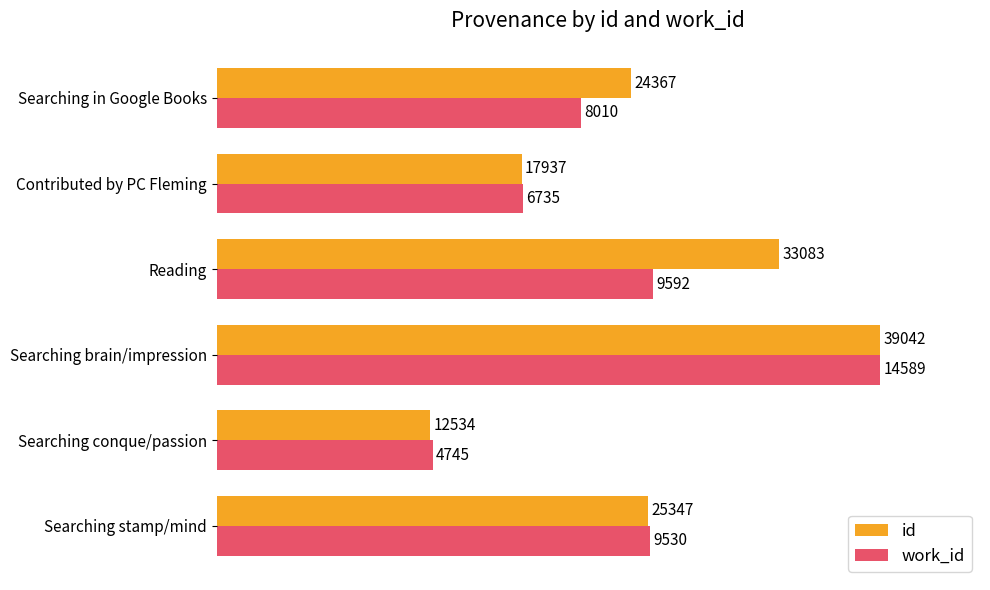

What are all the series names shown in the legend?

id, work_id